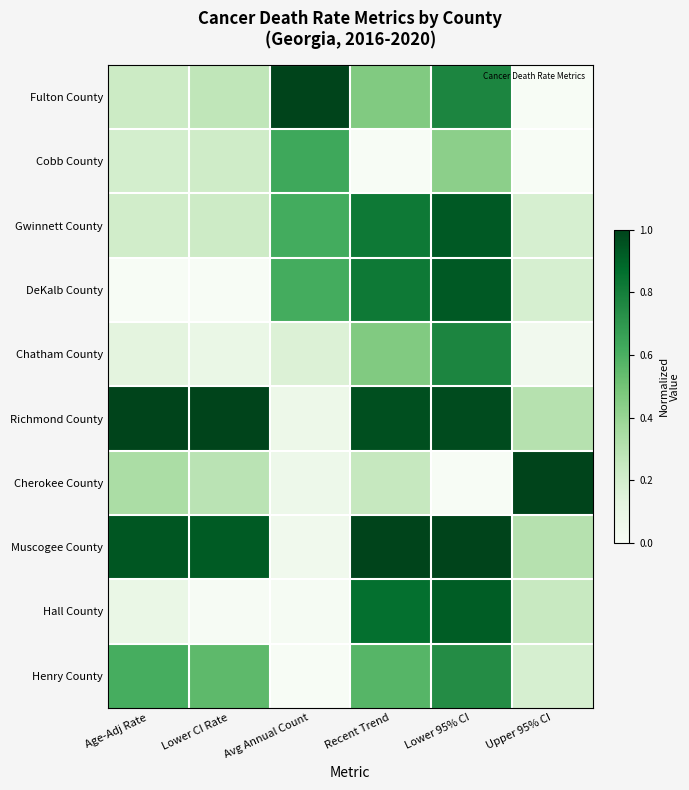

Which label corresponds to the largest value in the chart?

Avg Annual Count